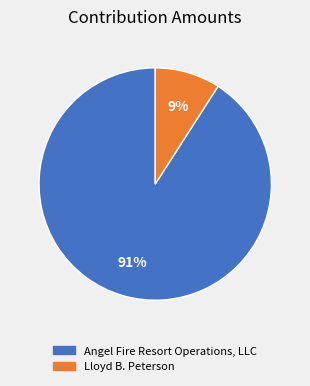

Is the sum of Lloyd B. Peterson and Angel Fire Resort Operations, LLC greater than half?

Yes